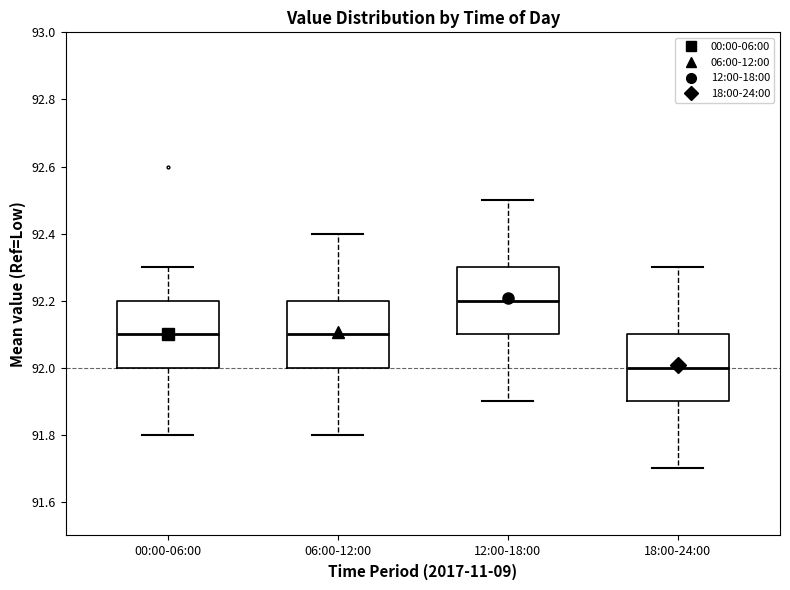

Reading left to right, transcribe this box plot: for each box, give where its median line is, the range the box spans, and where its two whiskers end, as read against the y-axis. The values are not printed on the chart, so give them approximately, as read against the axis.

00:00-06:00: median 92.1, box 92.0 to 92.2, whiskers 91.8 to 92.3
06:00-12:00: median 92.1, box 92.0 to 92.2, whiskers 91.8 to 92.4
12:00-18:00: median 92.2, box 92.1 to 92.3, whiskers 91.9 to 92.5
18:00-24:00: median 92.0, box 91.9 to 92.1, whiskers 91.7 to 92.3